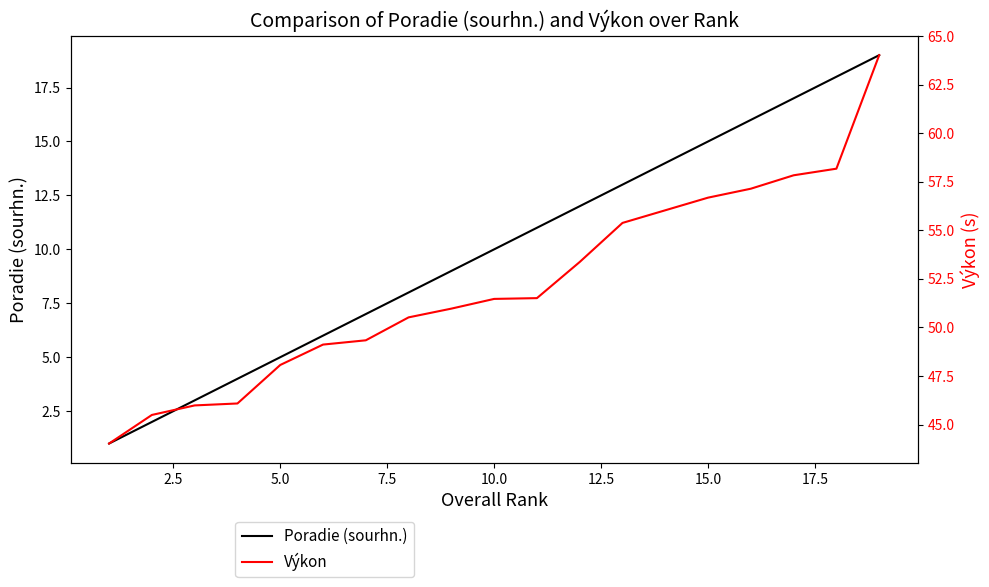

What is the highest value of the Výkon series?

64.0